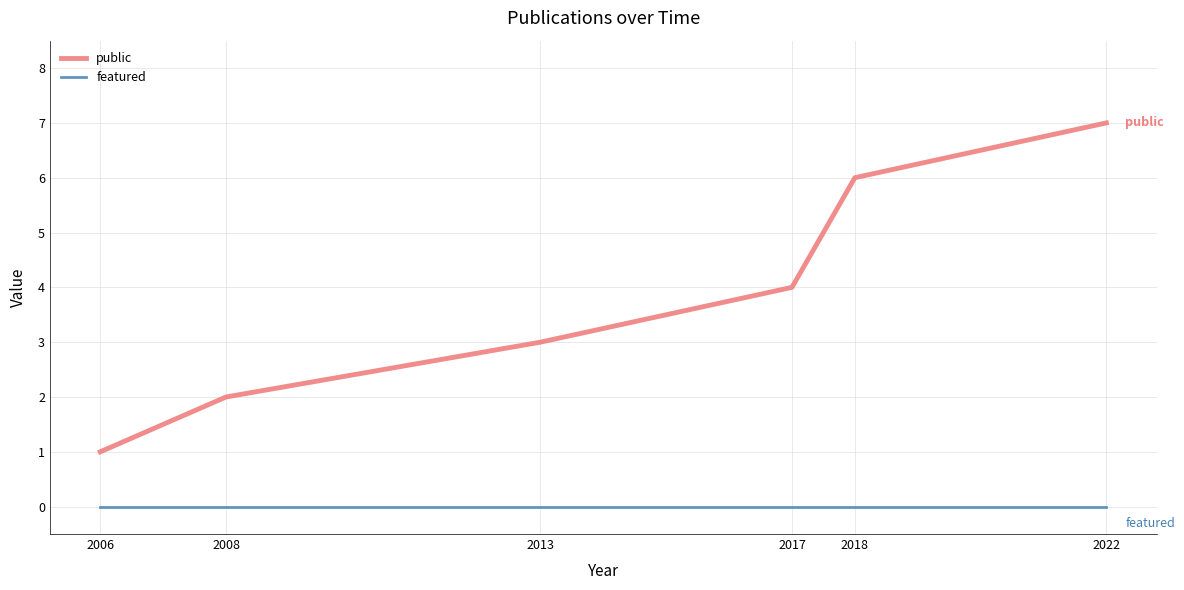

Between 2008 and 2022, which series saw the biggest shift?

public